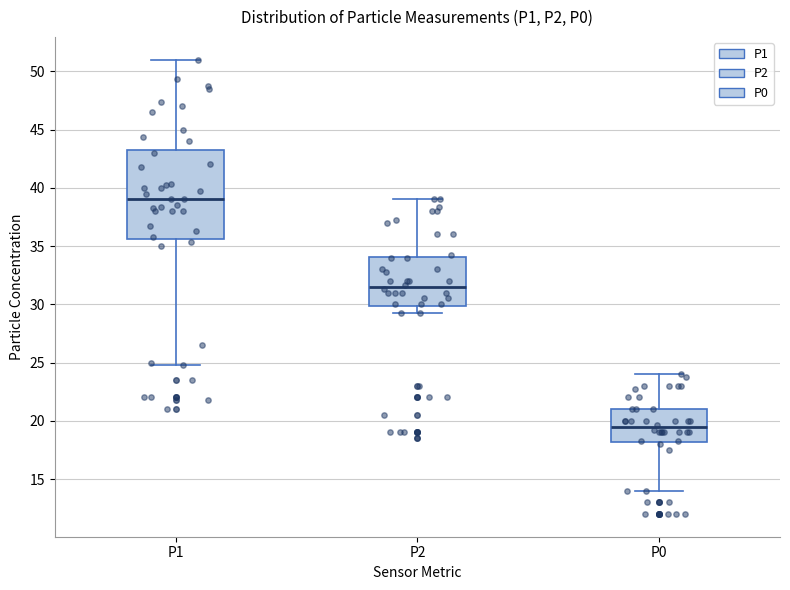

Reading left to right, transcribe this box plot: for each box, give where its median line is, the range the box spans, and where its two whiskers end, as read against the y-axis. The values are not printed on the chart, so give them approximately, as read against the axis.

P1: median 39.0, box 35.5 to 43.5, whiskers 25.0 to 51.0
P2: median 31.5, box 30.0 to 34.0, whiskers 29.5 to 39.0
P0: median 19.5, box 18.0 to 21.0, whiskers 14.0 to 24.0